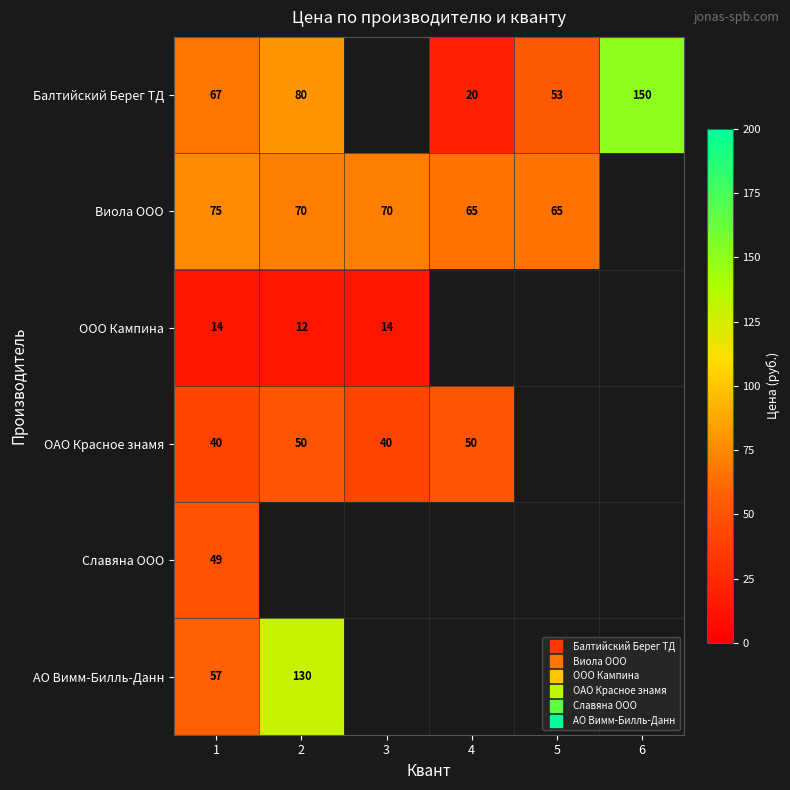

Count the number of data series in this chart.

6